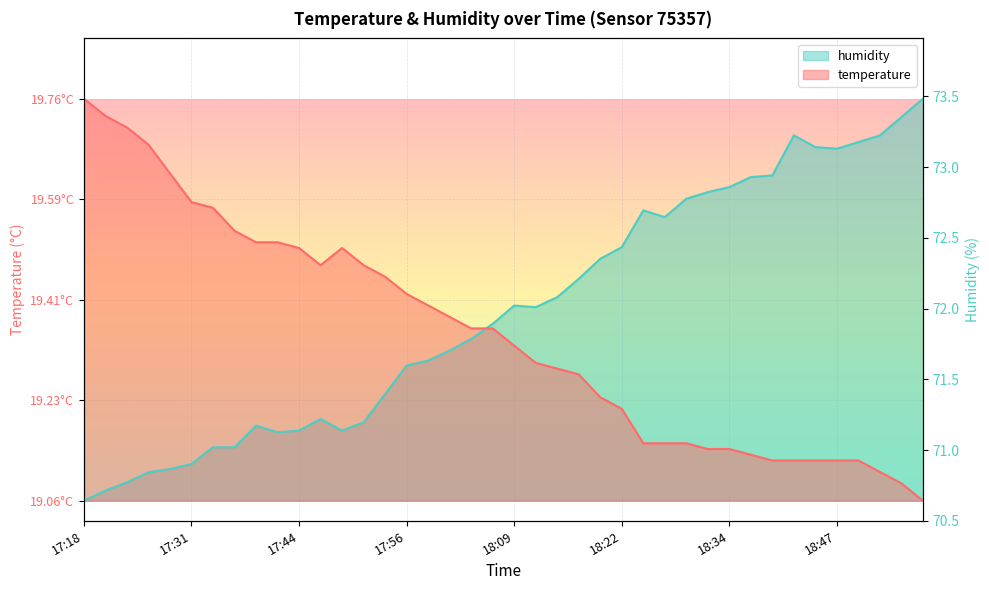

What are all the series names shown in the legend?

temperature, humidity